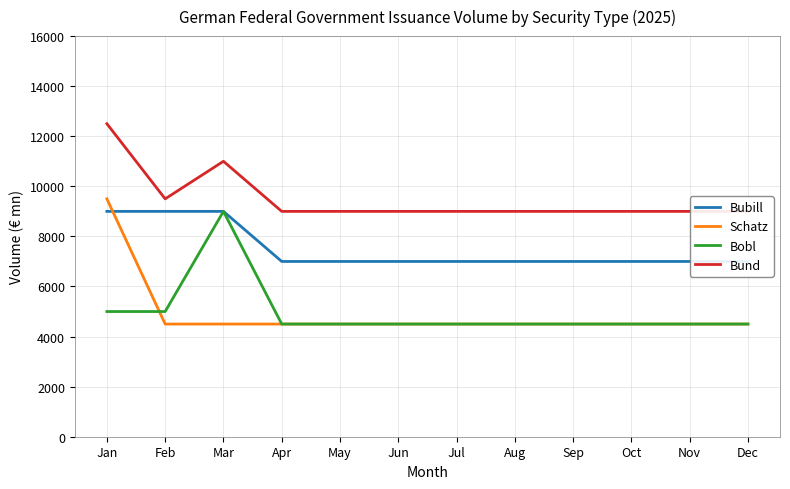

True or false: Bund has more than 2 points higher than both neighbors.

False